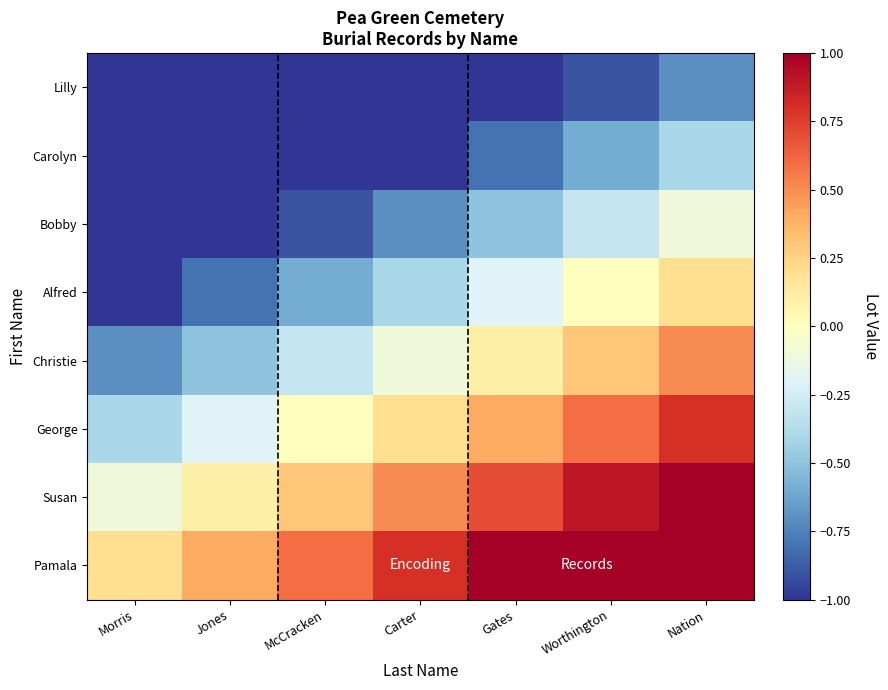

Which series has the largest total across all categories?

Pamala